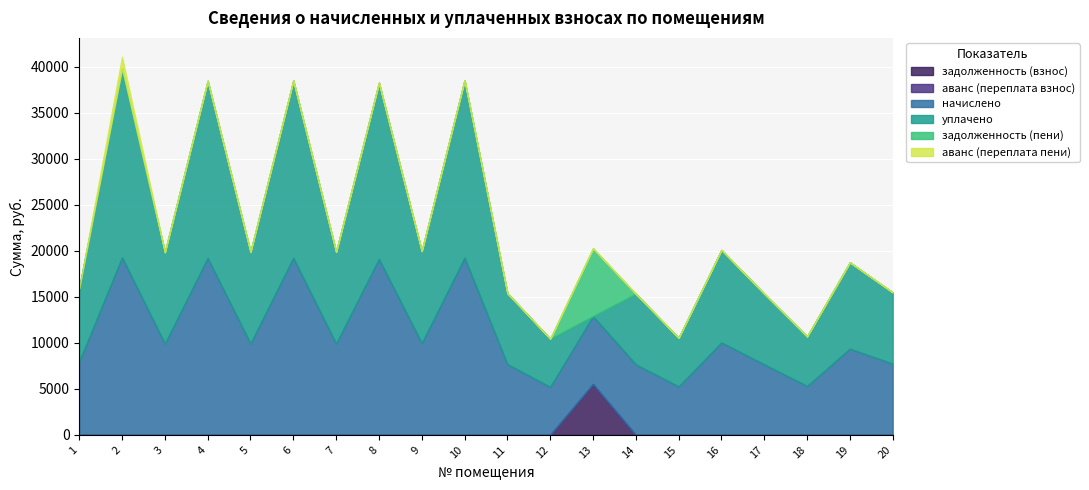

What is the difference between the maximum and minimum values in the аванс (переплата взнос) series?

26.3